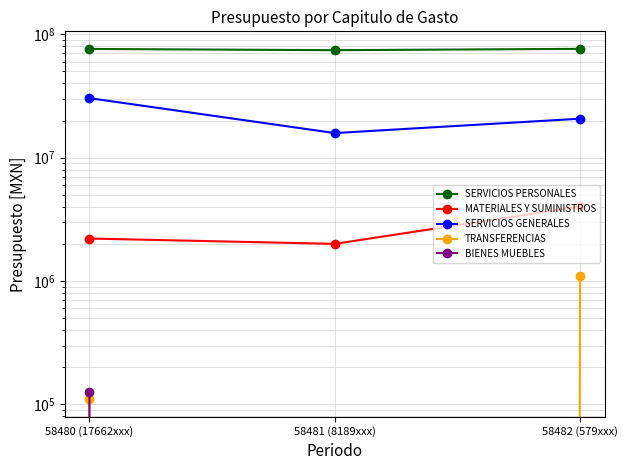

At 58480 (17662xxx), list the series in order from smallest to largest.

TRANSFERENCIAS, BIENES MUEBLES, MATERIALES Y SUMINISTROS, SERVICIOS GENERALES, SERVICIOS PERSONALES